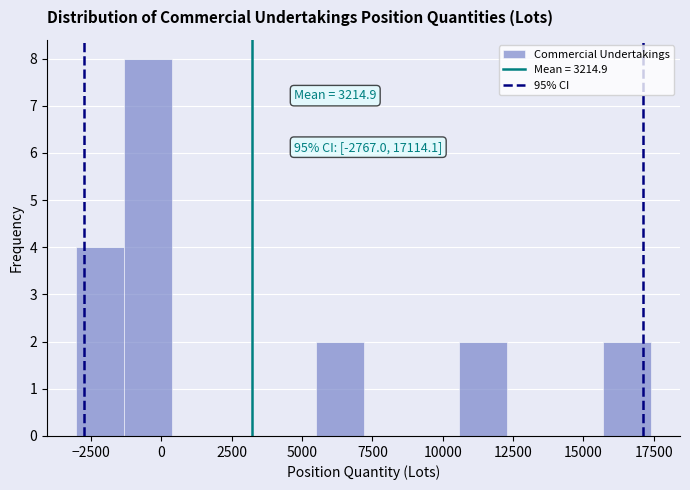

Read against the x-axis, roughly where is the centre of the tallest bar?

-500